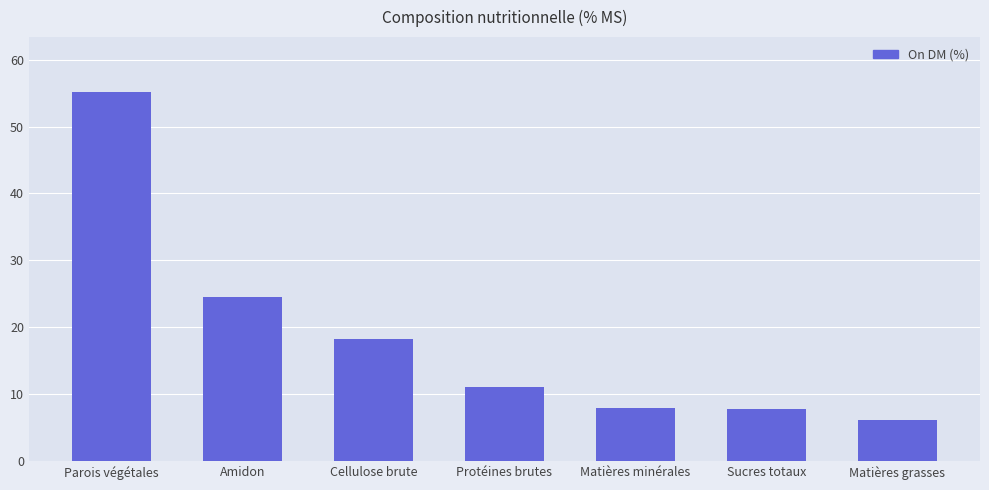

What is the label of the 2nd bar from the left?

Amidon